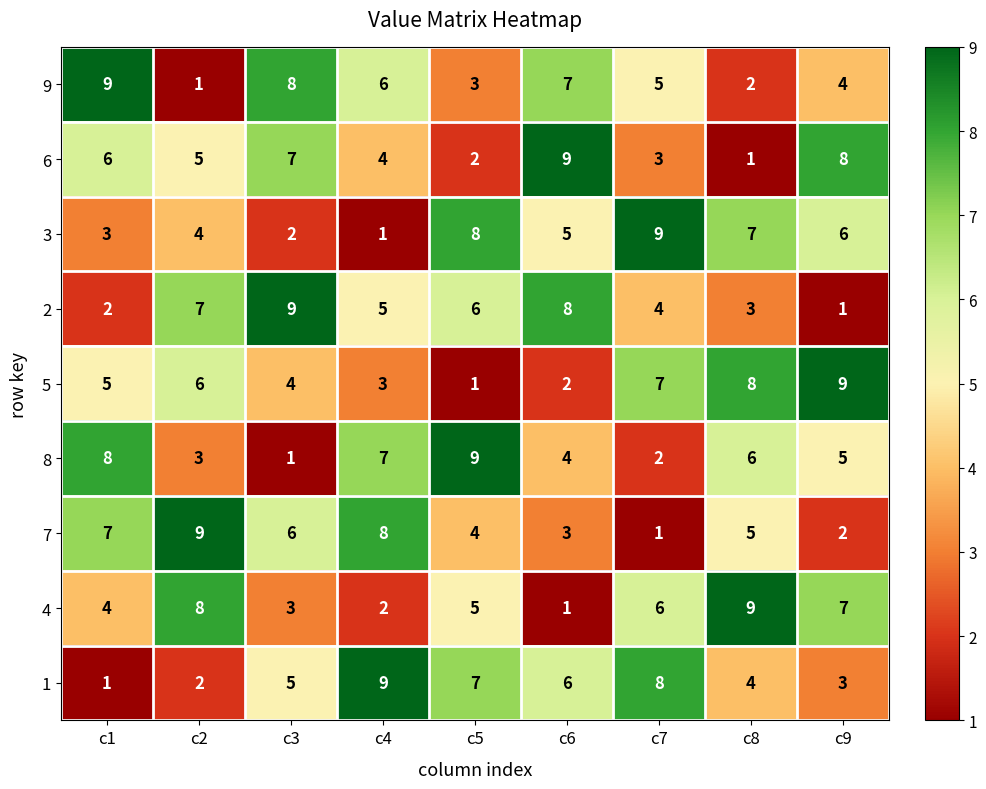

How many categories are shown in the chart?

9